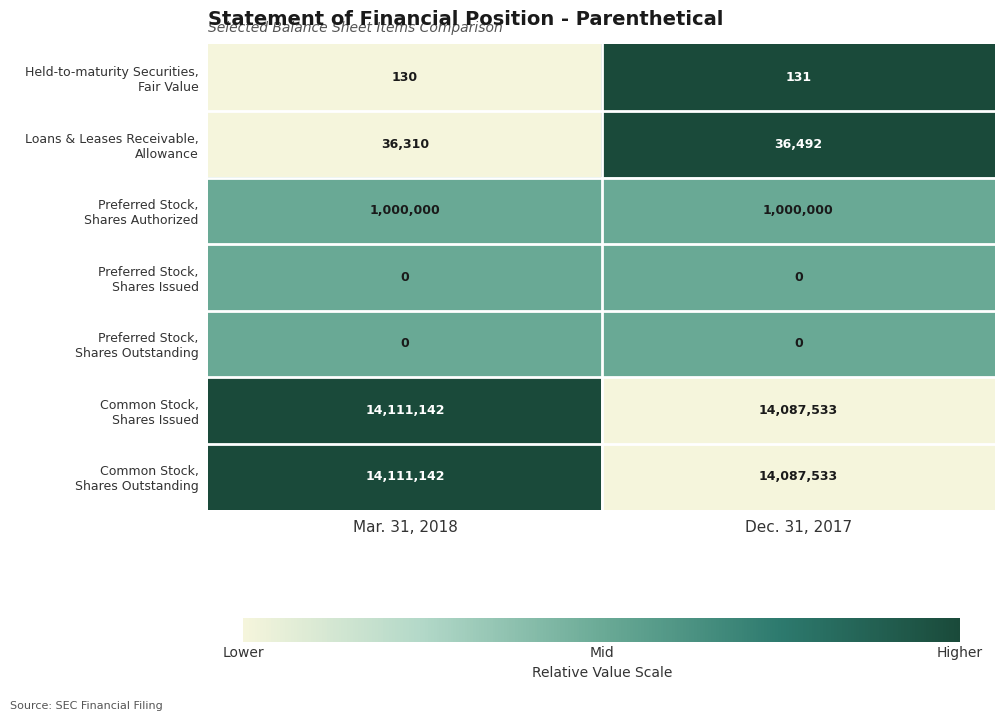

What is the total value across all series at Dec. 31, 2017?

29211689